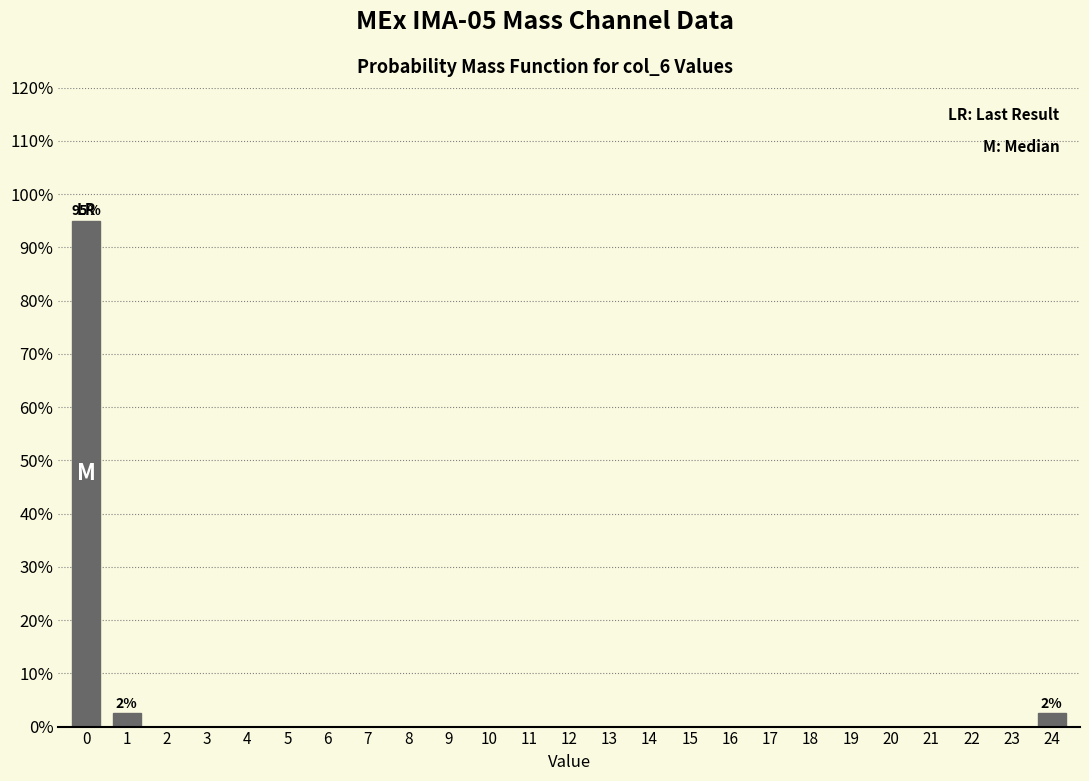

Reading left to right, list all the values displayed in this chart.

0=95.0	1=2.5	2=0.0	3=0.0	4=0.0	5=0.0	6=0.0	7=0.0	8=0.0	9=0.0	10=0.0	11=0.0	12=0.0	13=0.0	14=0.0	15=0.0	16=0.0	17=0.0	18=0.0	19=0.0	20=0.0	21=0.0	22=0.0	23=0.0	24=2.5